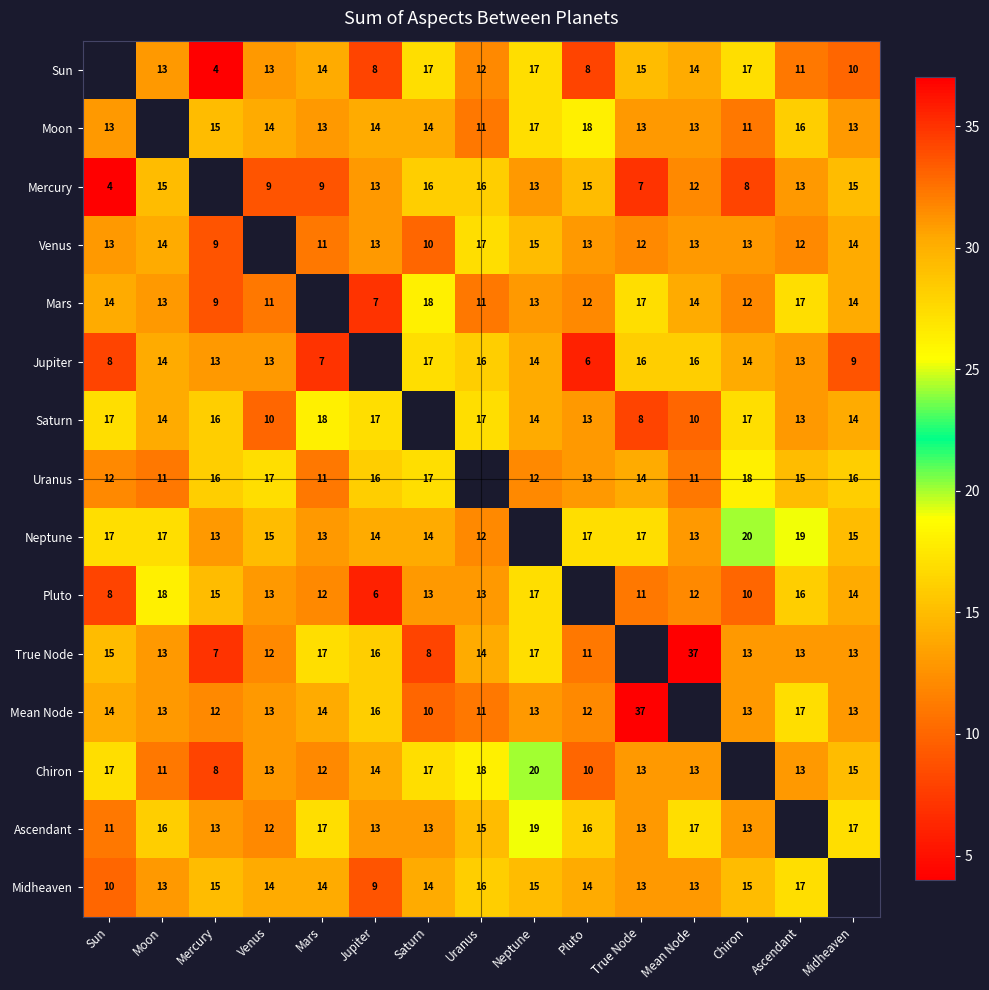

True or false: Neptune has a value of 19 at Ascendant.

True